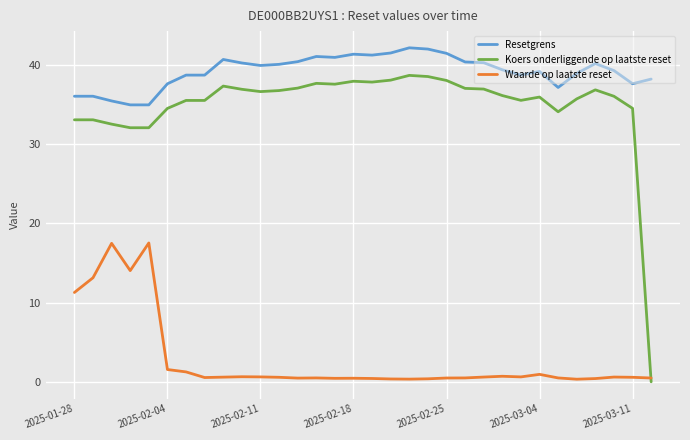

What are all the series names shown in the legend?

Resetgrens, Koers onderliggende op laatste reset, Waarde op laatste reset